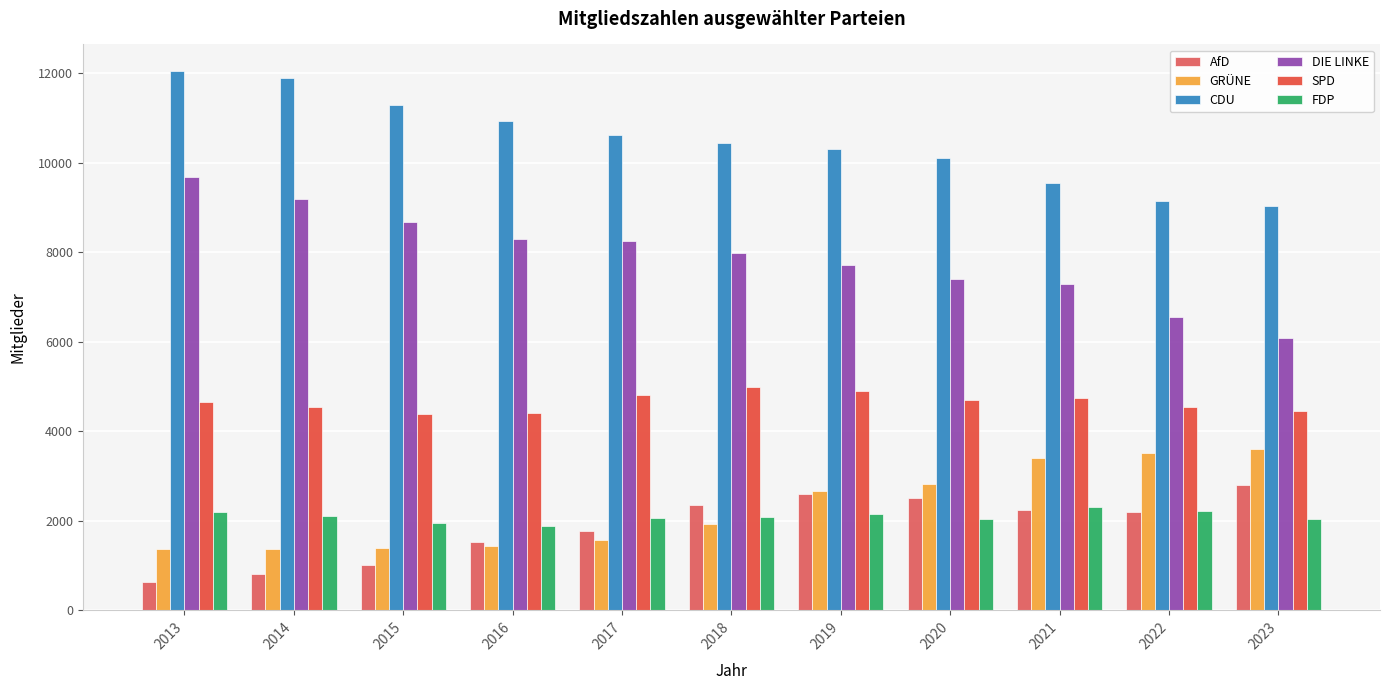

What is the highest value of the CDU series?

12046